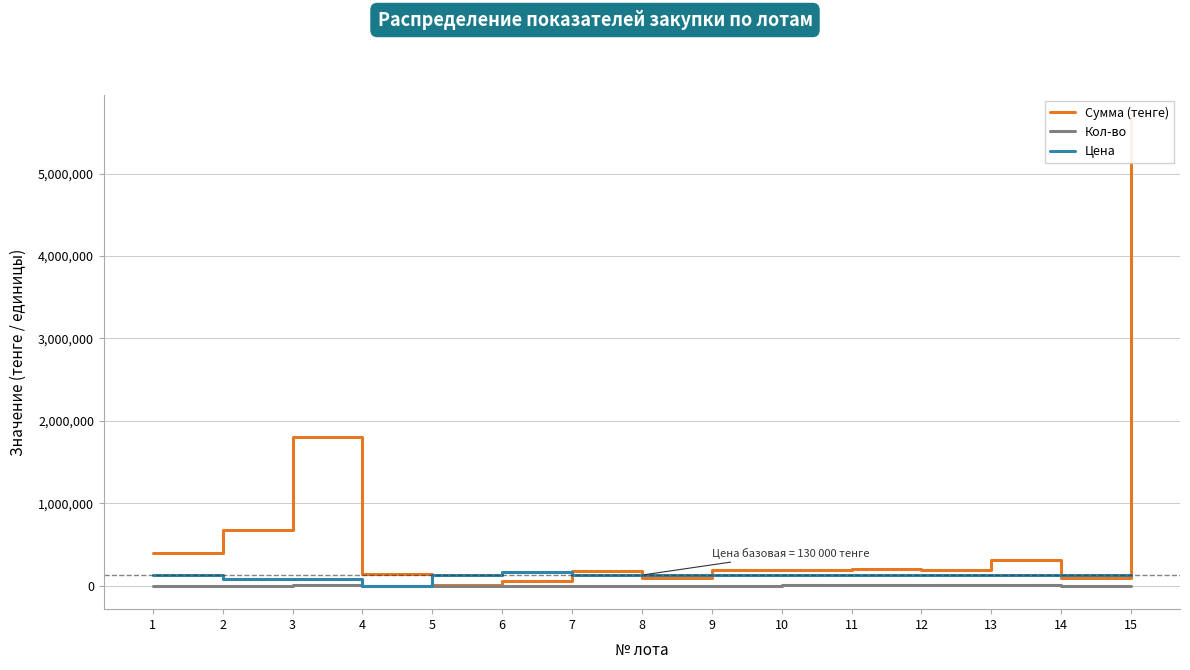

Is the value of Цена at 15 greater than the value of Кол-во at 12?

Yes